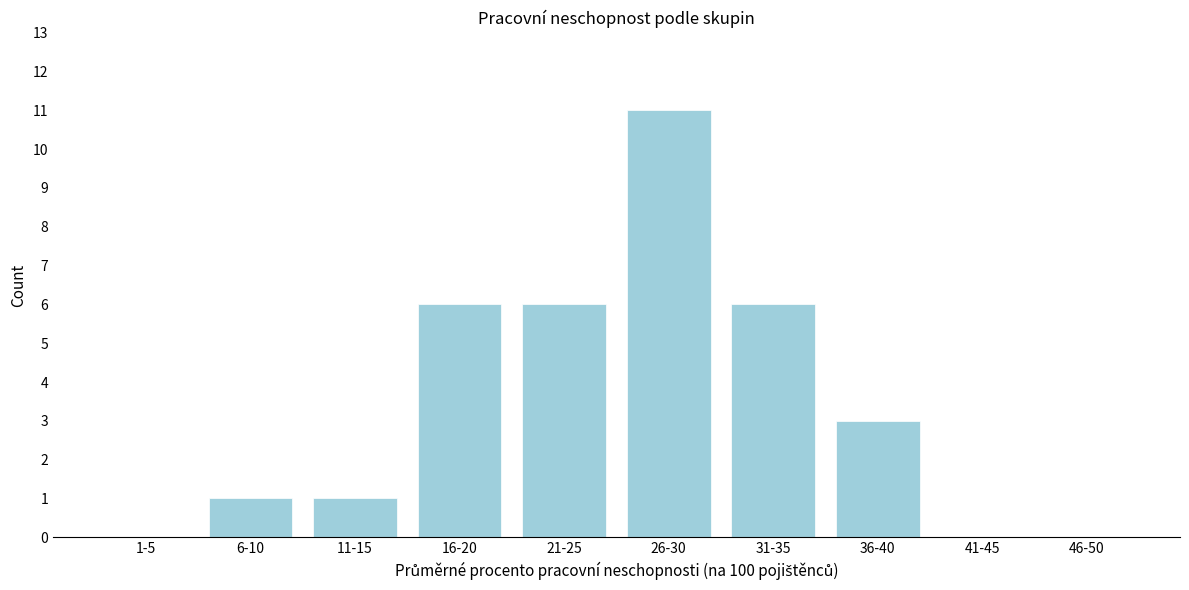

Reading left to right, transcribe all the data shown in this chart.

1-5=0	6-10=1	11-15=1	16-20=6	21-25=6	26-30=11	31-35=6	36-40=3	41-45=0	46-50=0